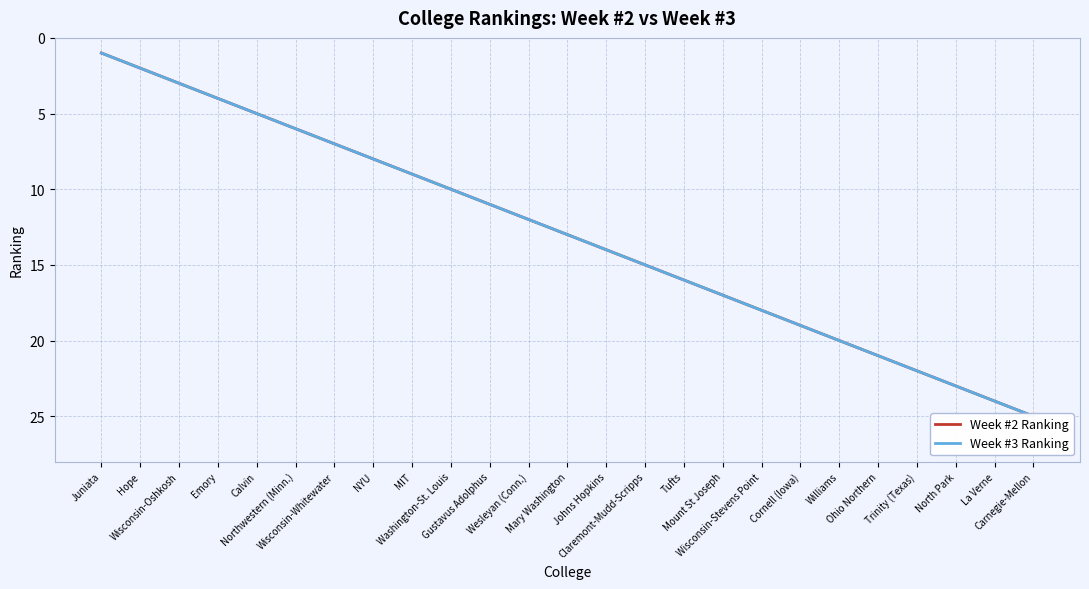

True or false: Week #3 Ranking has more than 2 points higher than both neighbors.

False